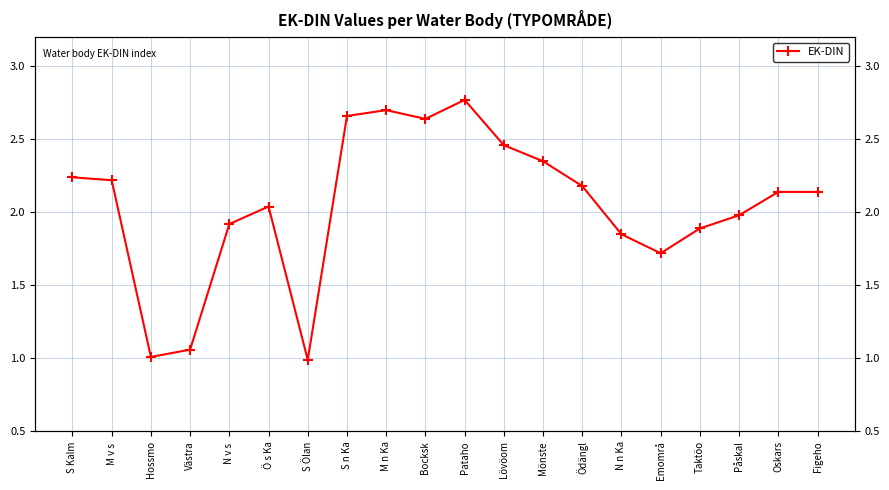

What is the maximum value shown in the chart?

2.8